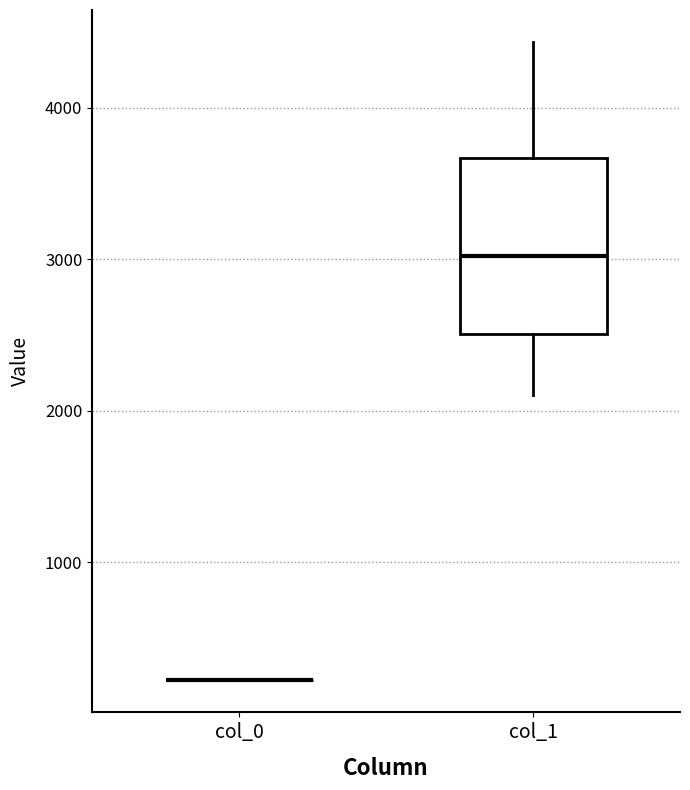

Reading left to right, transcribe this box plot: for each box, give where its median line is, the range the box spans, and where its two whiskers end, as read against the y-axis. The values are not printed on the chart, so give them approximately, as read against the axis.

col_0: box collapsed to a line at 200, whiskers 200 to 200
col_1: median 3000, box 2500 to 3700, whiskers 2100 to 4400